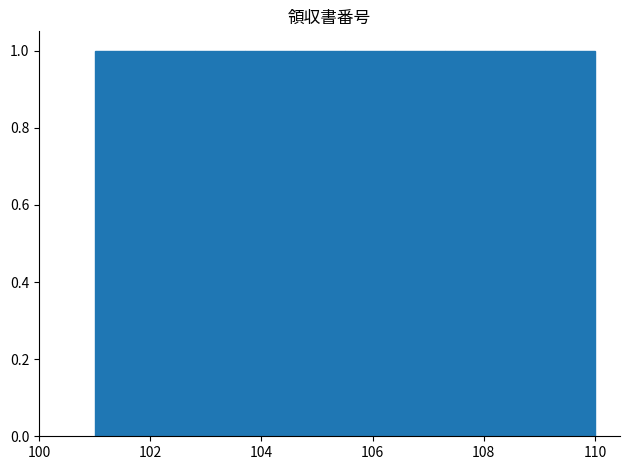

What is the height of the bar covering 102.8 to 103.7 on the x-axis? Neither the bar edges nor the heights are printed on the chart, so give them approximately, as read against the axes.

1